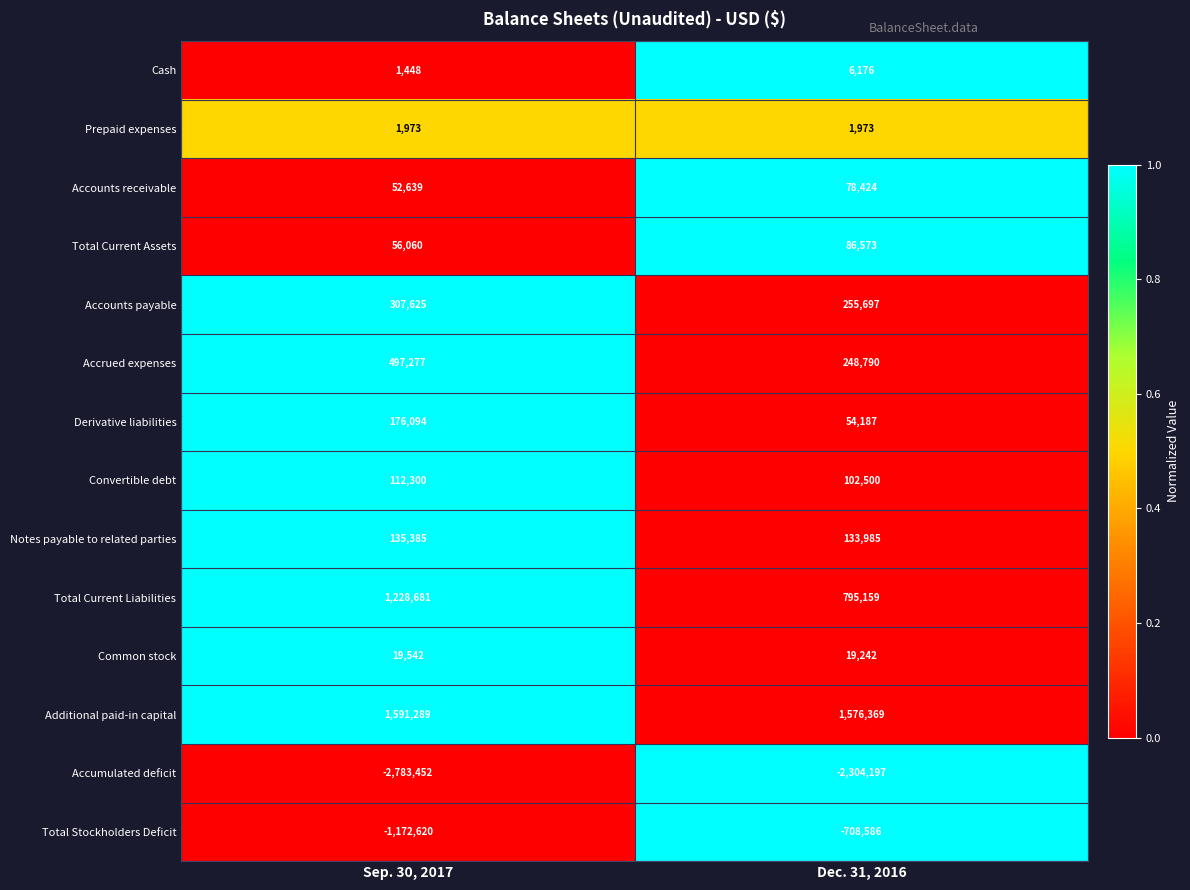

Which series has the largest total across all categories?

Additional paid-in capital